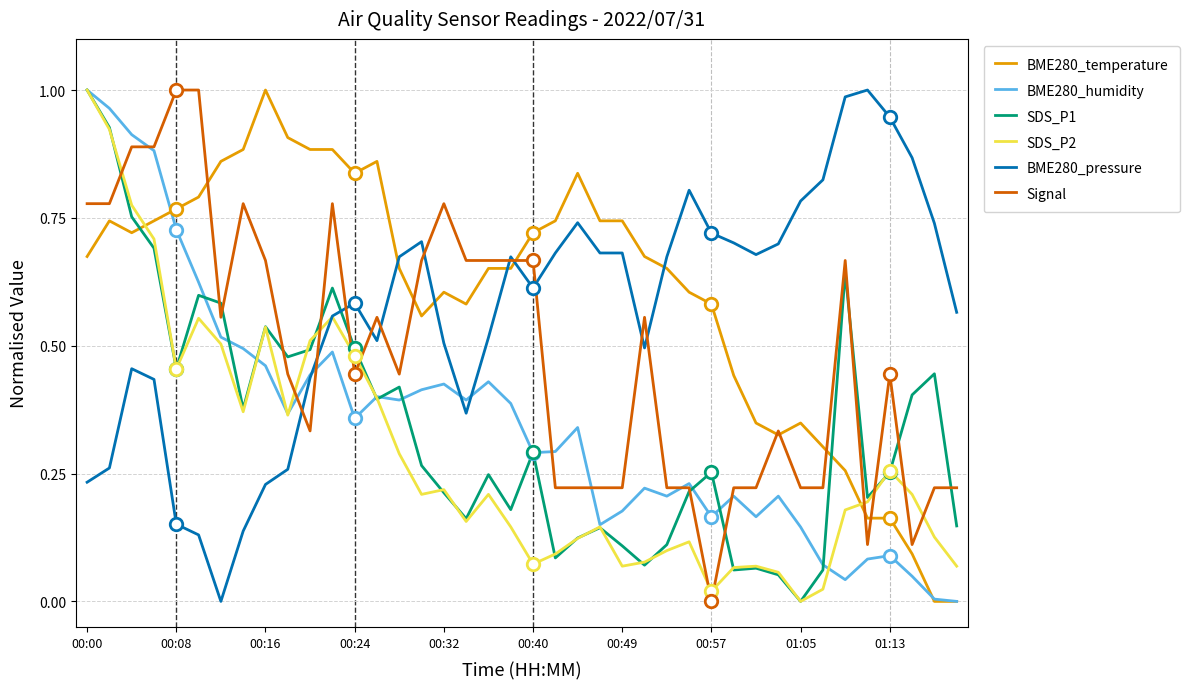

Is it true that Signal equals 1.0 at 00:40?

False